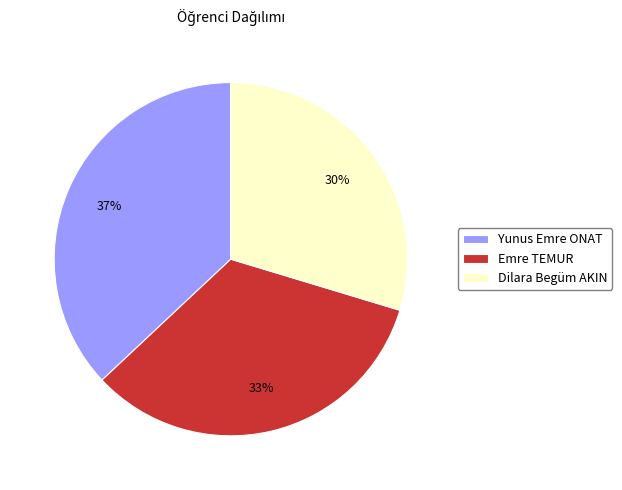

True or false: Emre TEMUR accounts for 45% of the total.

False